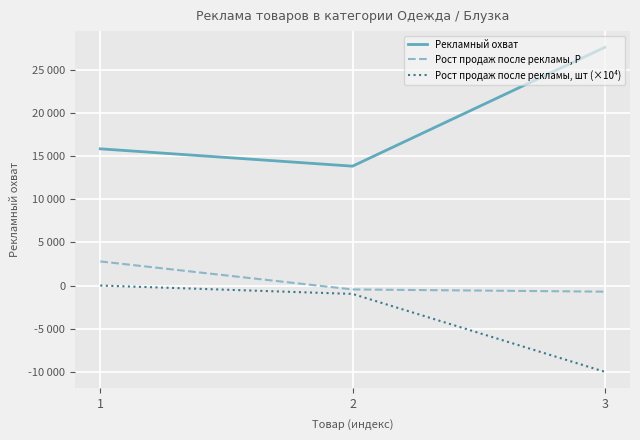

Is this an area chart (filled region under the line)?

No